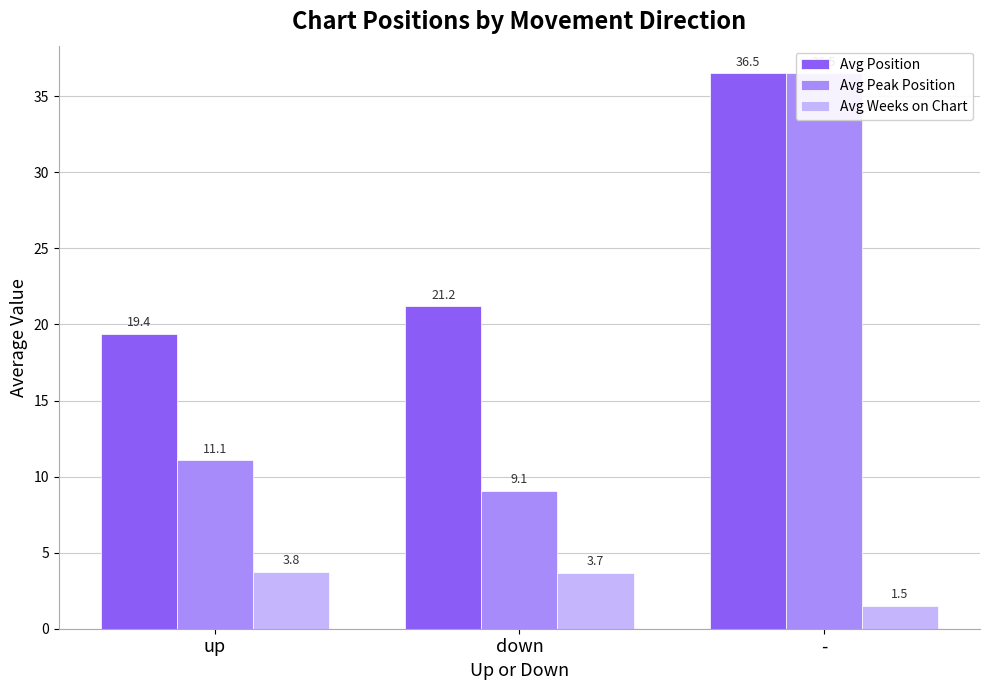

What is the difference between the maximum and second lowest values in the Avg Position series?

15.3